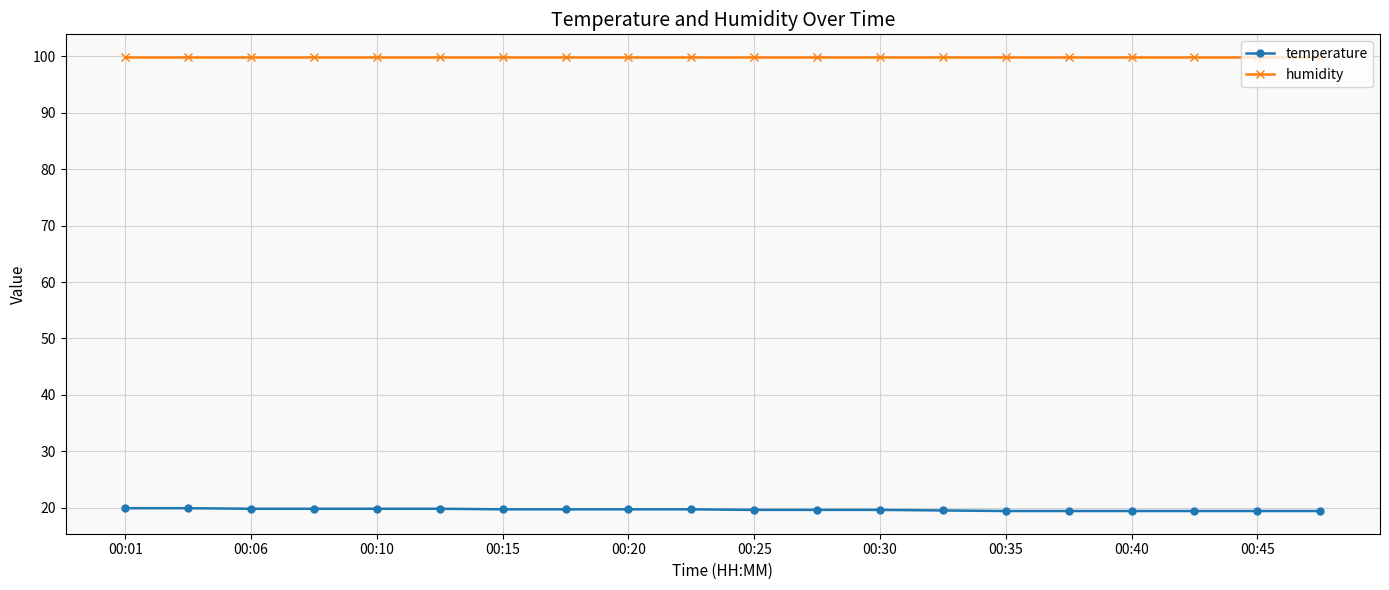

What is the value of the humidity point at the 17th from the left?

99.9